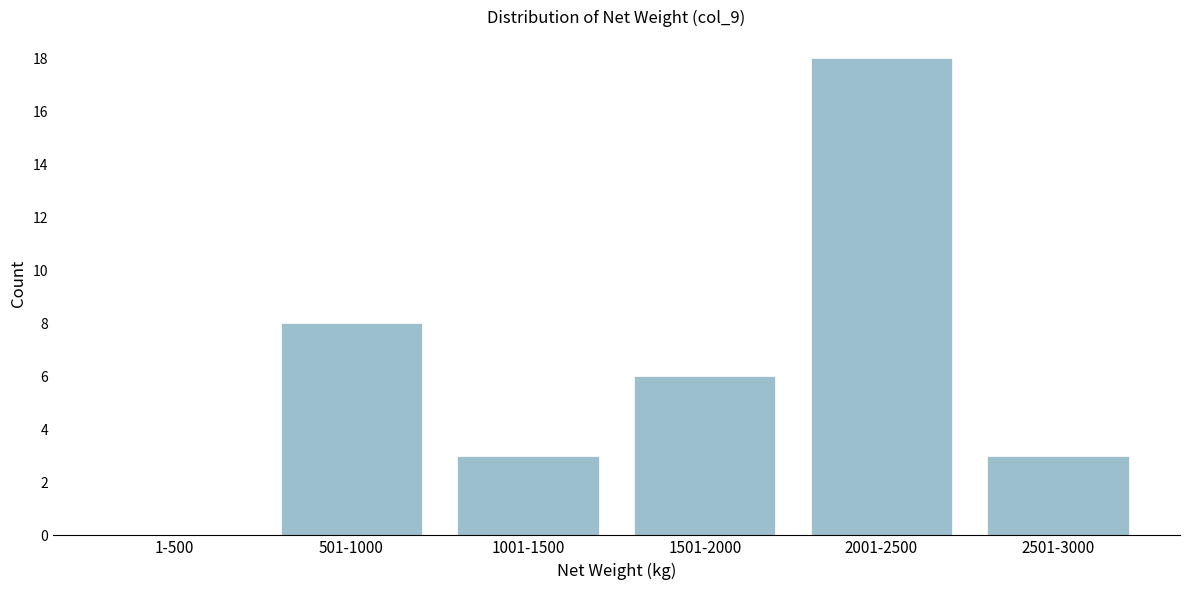

Reading right to left, what are all the values shown in this chart?

2501-3000=3	2001-2500=18	1501-2000=6	1001-1500=3	501-1000=8	1-500=0